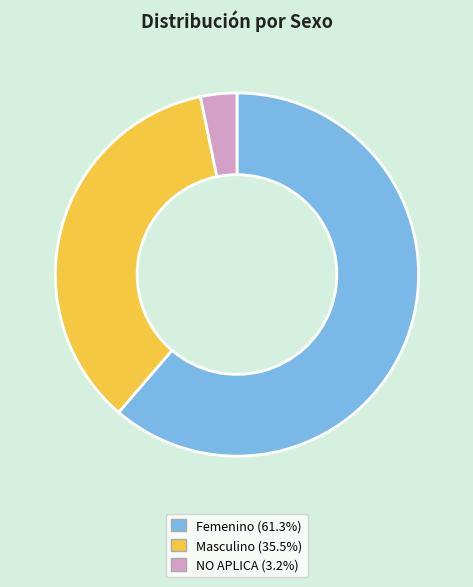

Count the number of slices in the pie.

3